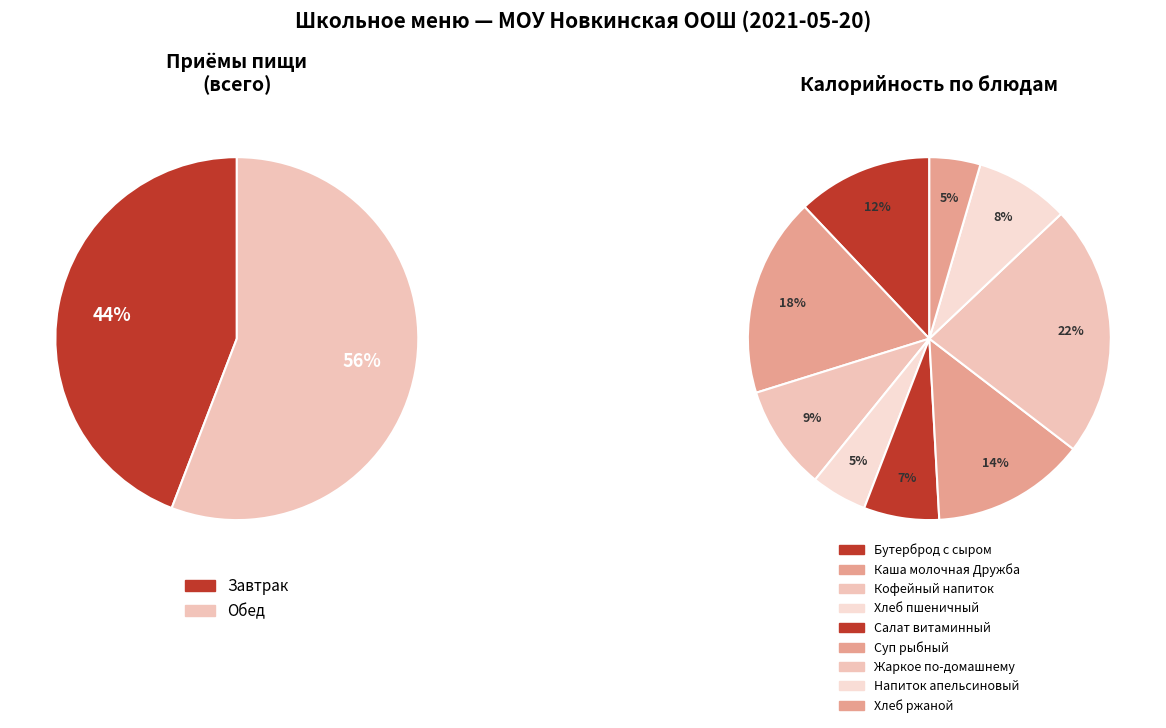

Which slice is the smallest?

Хлеб ржаной